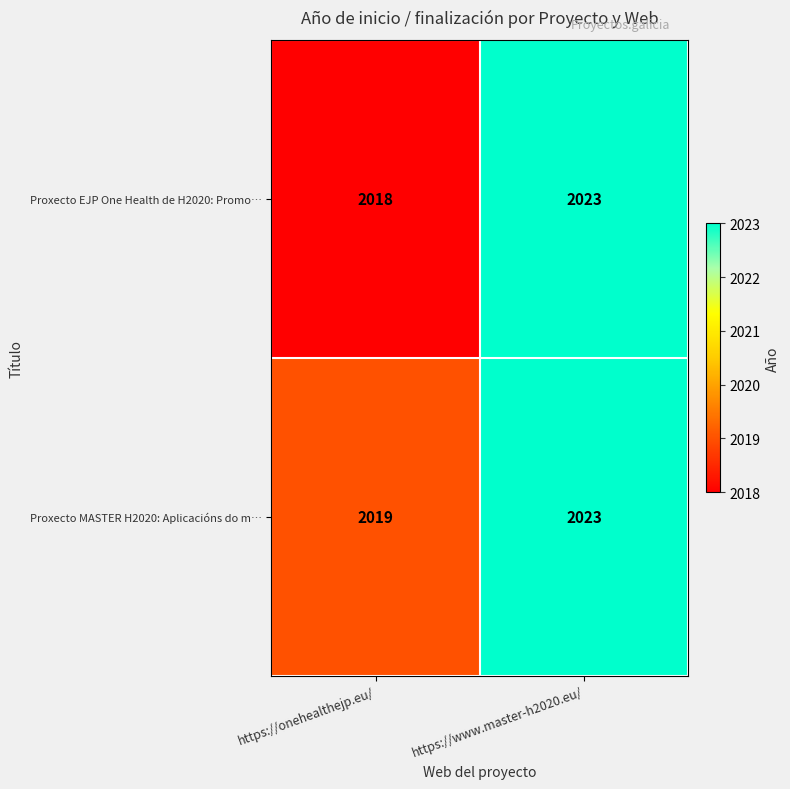

Which series has the largest total across all categories?

Proxecto MASTER H2020: Aplicacións do m…